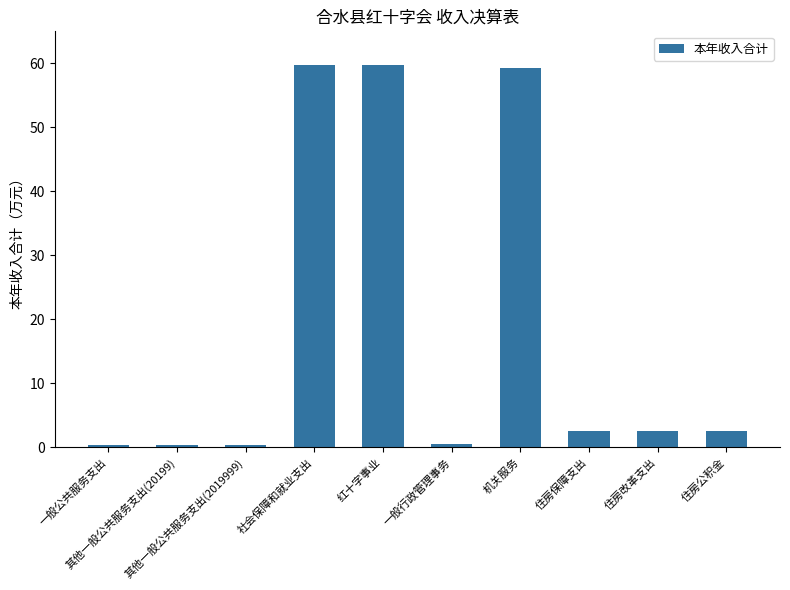

True or false: the data shows 78.8 at 社会保障和就业支出.

False